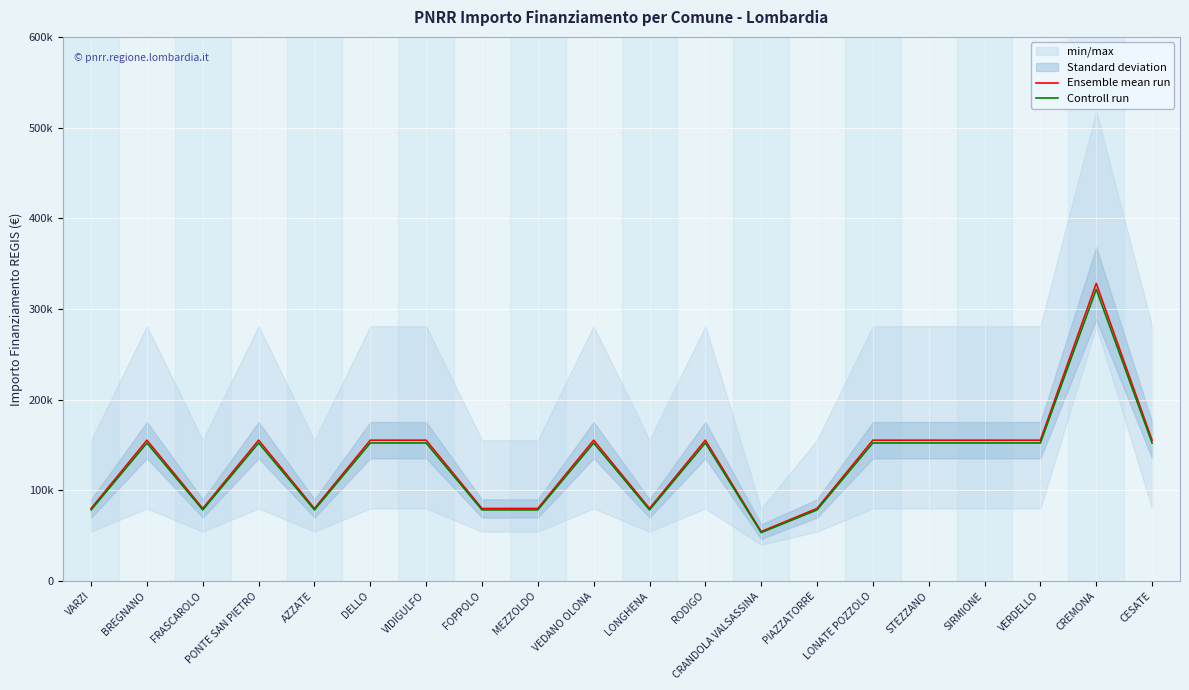

At which label does Controll run reach its minimum?

CRANDOLA VALSASSINA